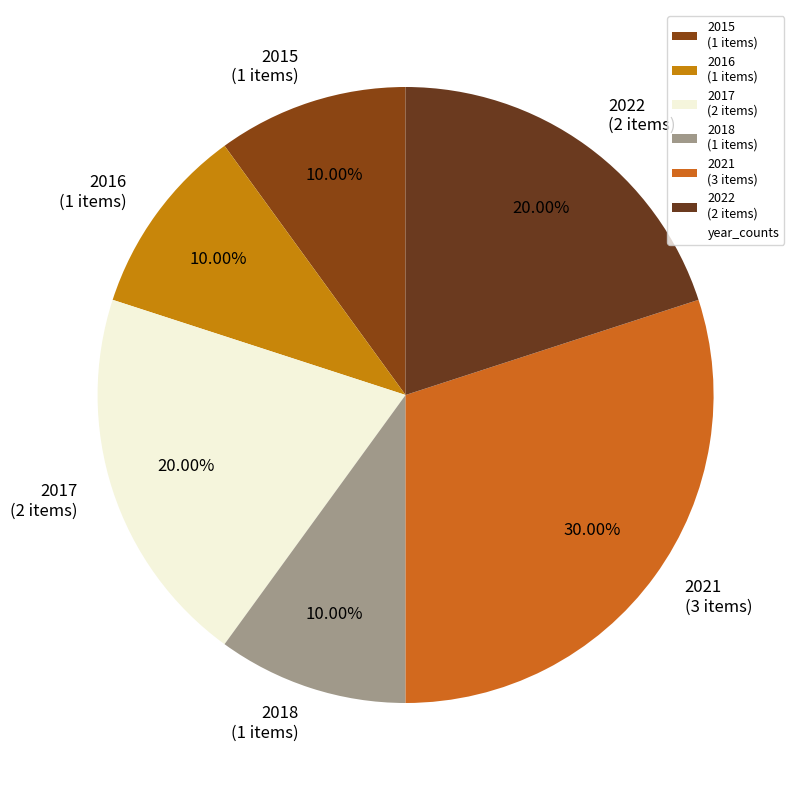

Approximately how many times larger is the value at 2017 (2 items) compared to 2015 (1 items)?

2.0